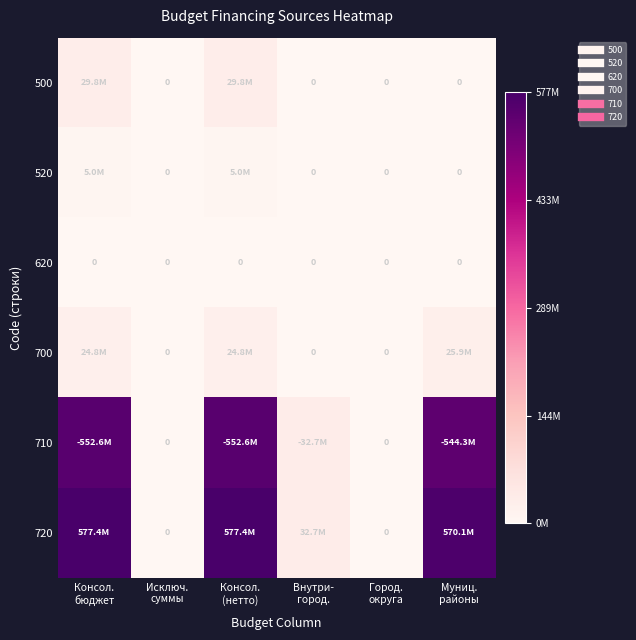

At which category is the sum across all series the highest?

Консол.
бюджет